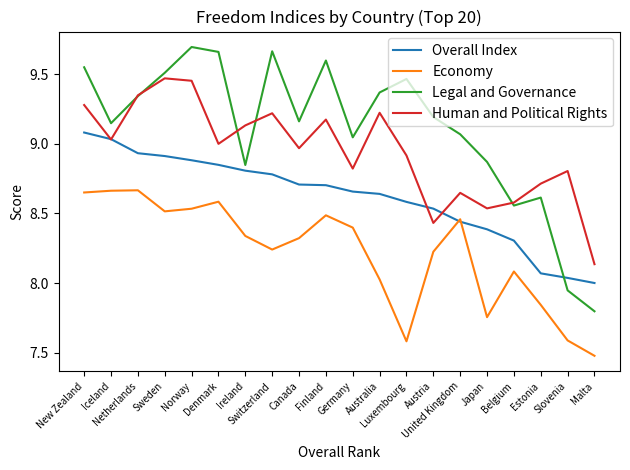

At which category does the chart reach its peak across all series?

Norway